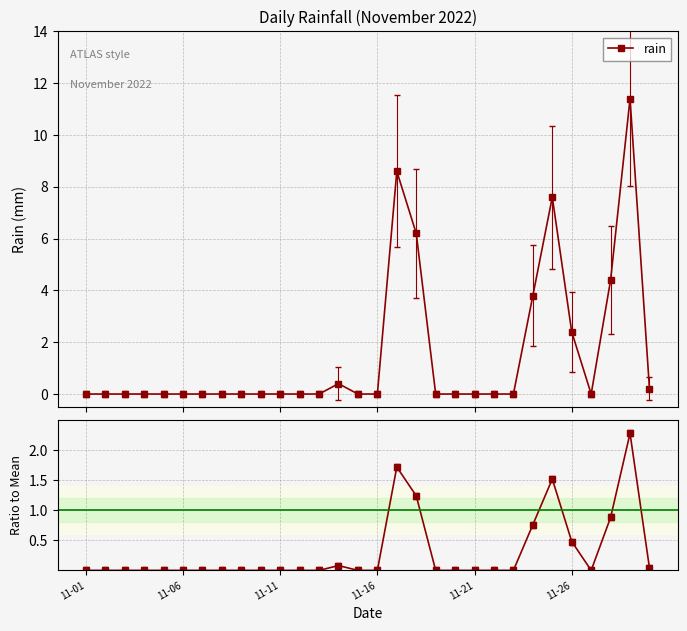

True or false: rain has more than 0 interior local peaks.

True